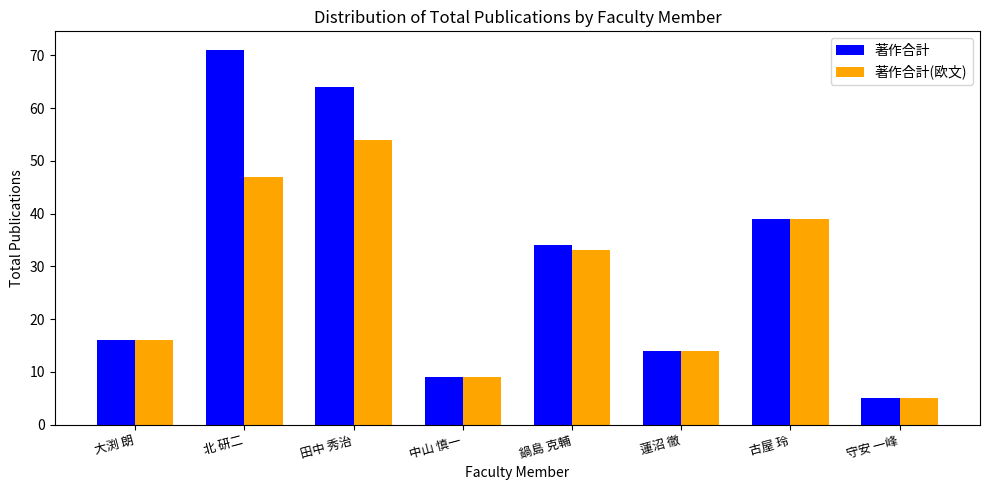

Reading left to right, transcribe all the data shown in this chart.

著作合計: 16	71	64	9	34	14	39	5
著作合計(欧文): 16	47	54	9	33	14	39	5